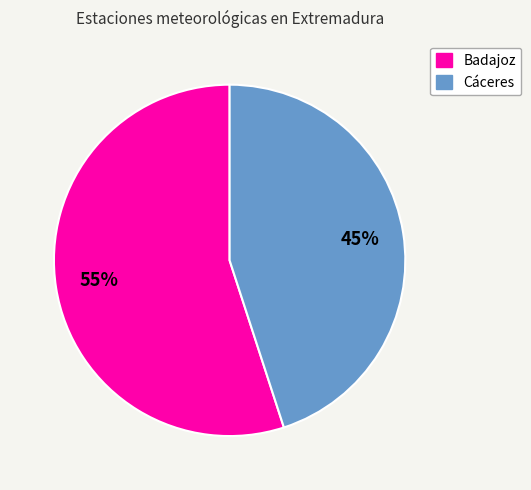

What percentage is the Badajoz slice, to the nearest percent?

55%